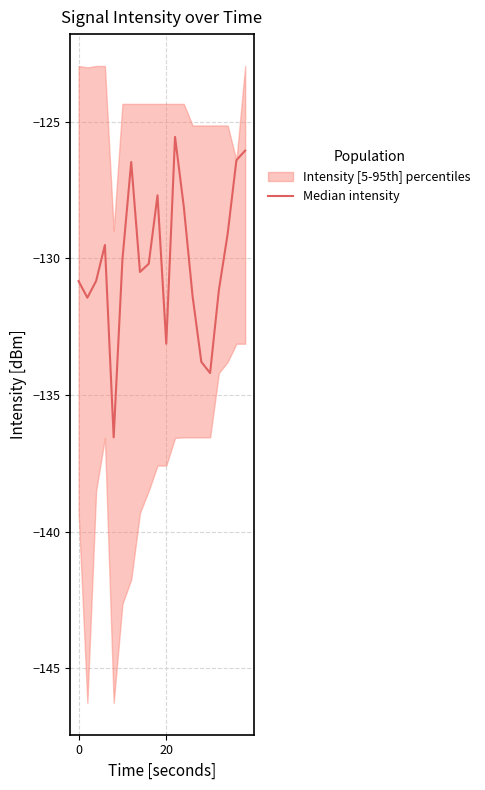

Count the number of categories in the chart.

20